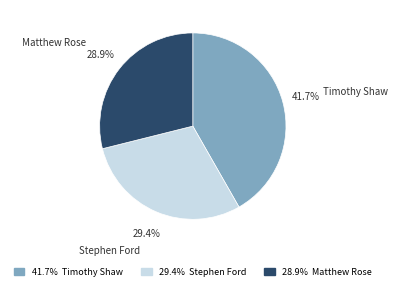

Which category has the biggest portion of the pie?

Timothy Shaw